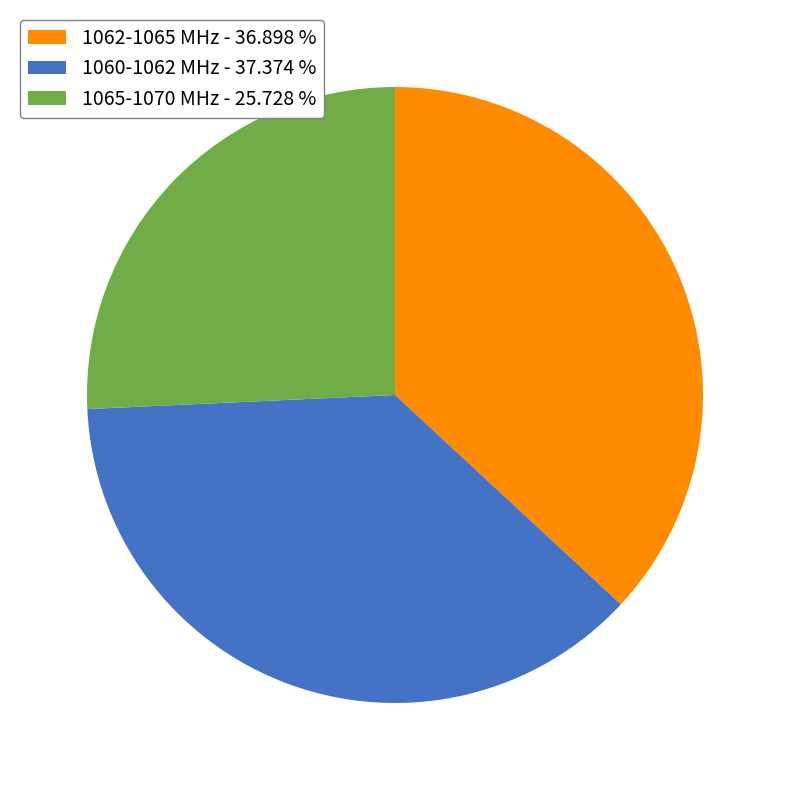

What is the ratio of the value at 1065-1070 MHz - 25.728 % to the value at 1060-1062 MHz - 37.374 %?

0.7